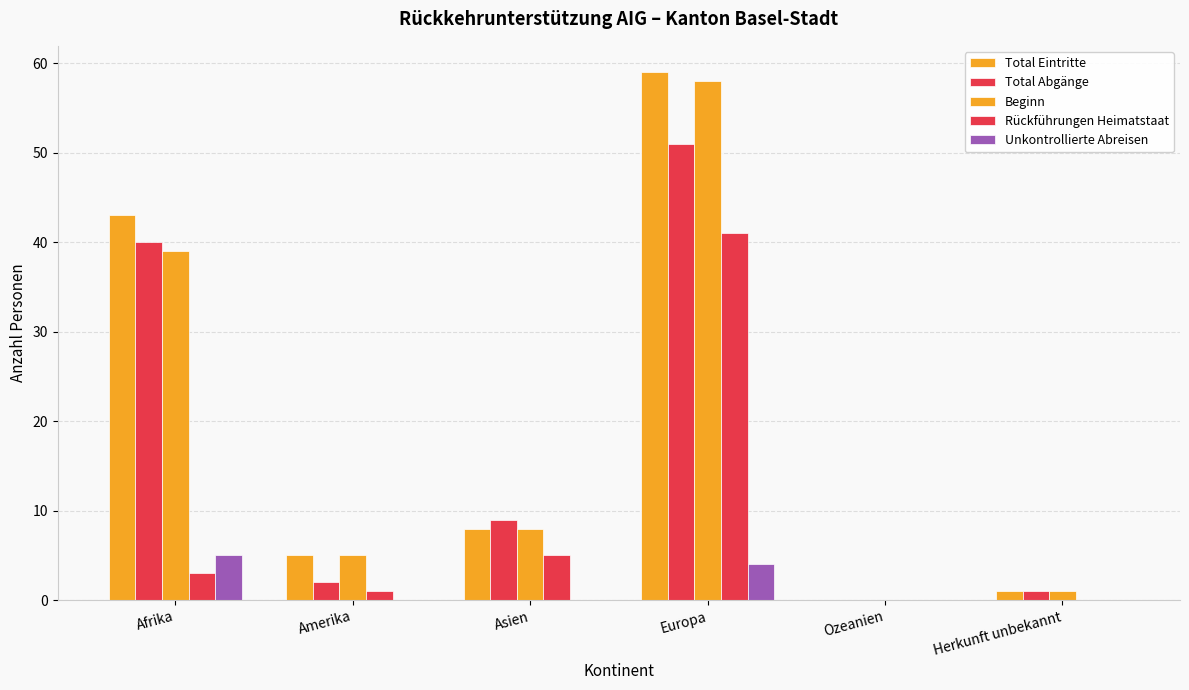

Where is Total Eintritte nearest to the value 29?

Afrika